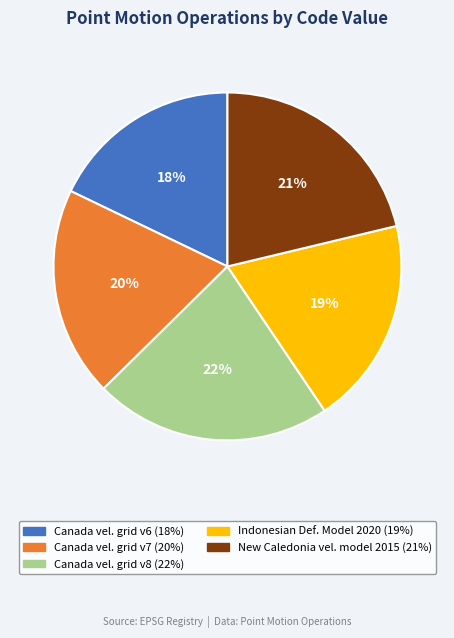

Is there any slice that represents more than half of the pie?

No